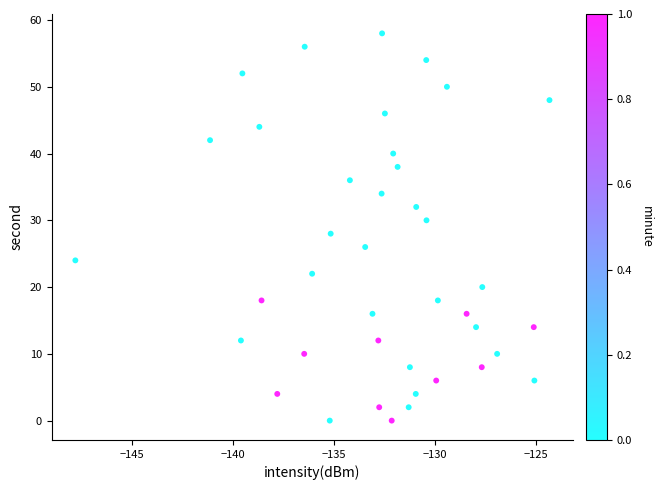

What is the range of Y values (max minus min)?

58